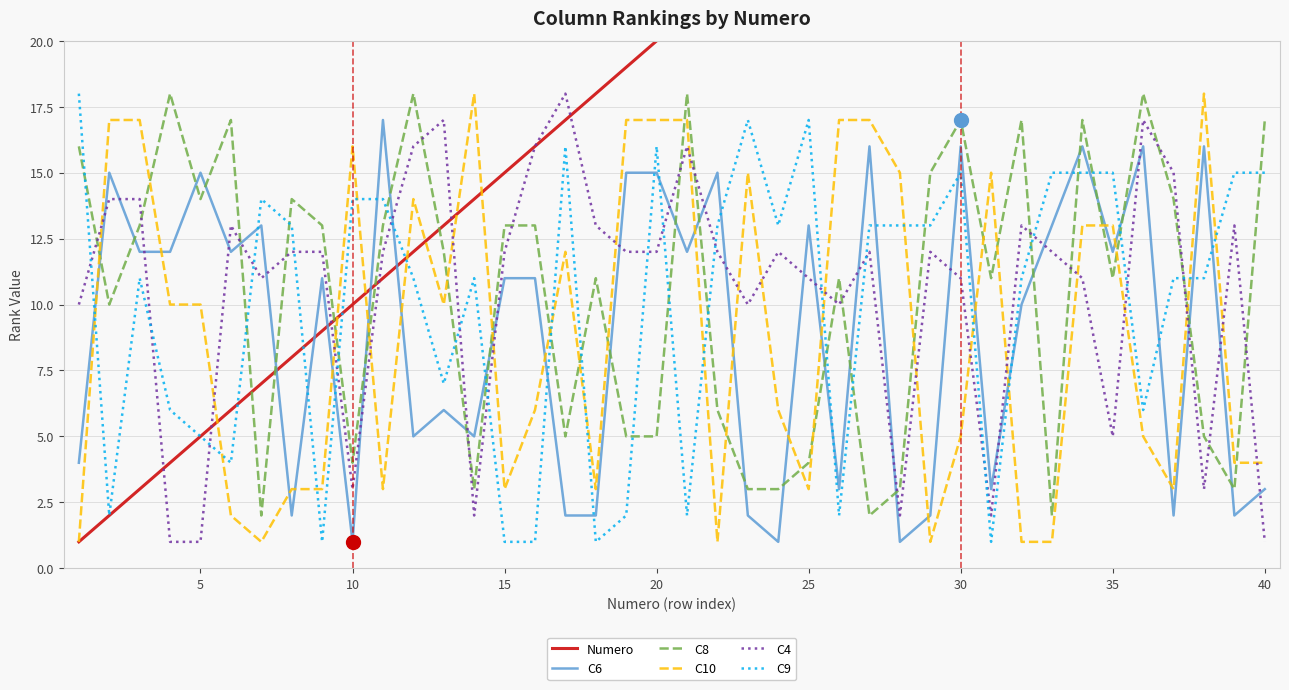

What is the maximum value for C8?

18